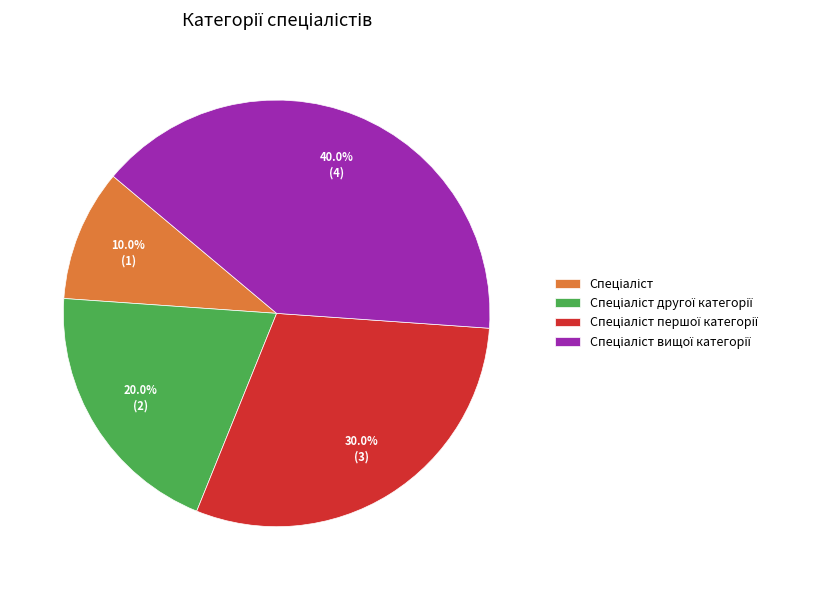

Is there any slice that represents more than half of the pie?

No